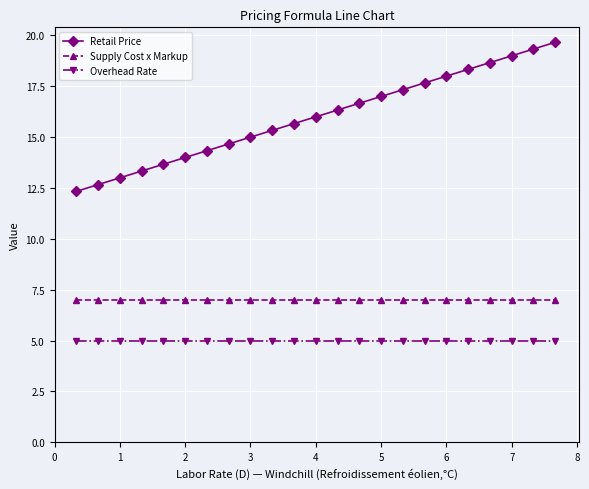

Which series has the largest total across all categories?

Retail Price